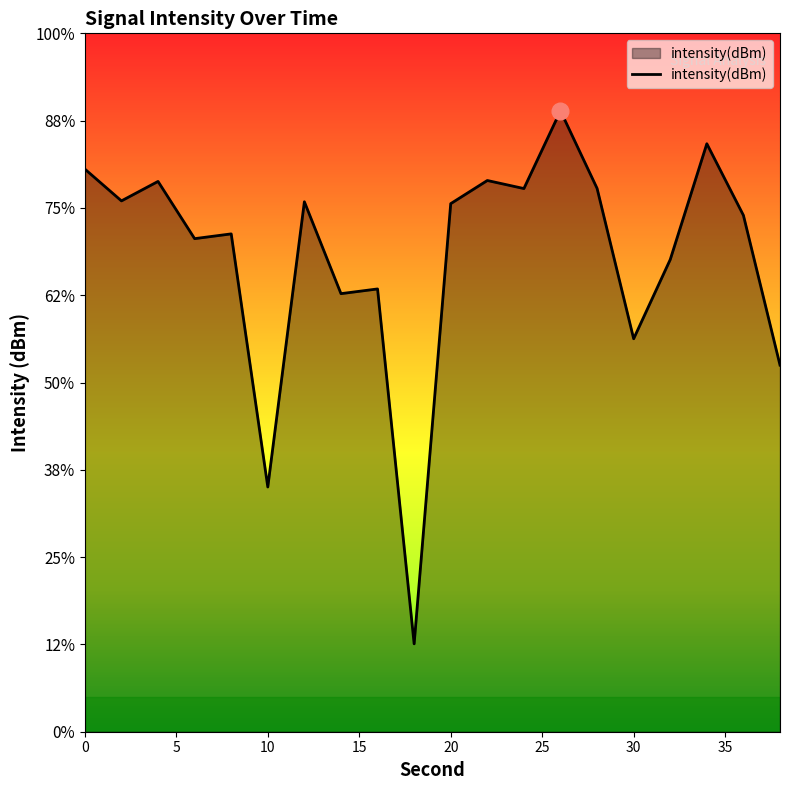

Is it true that the value at 34 is -126.3?

True